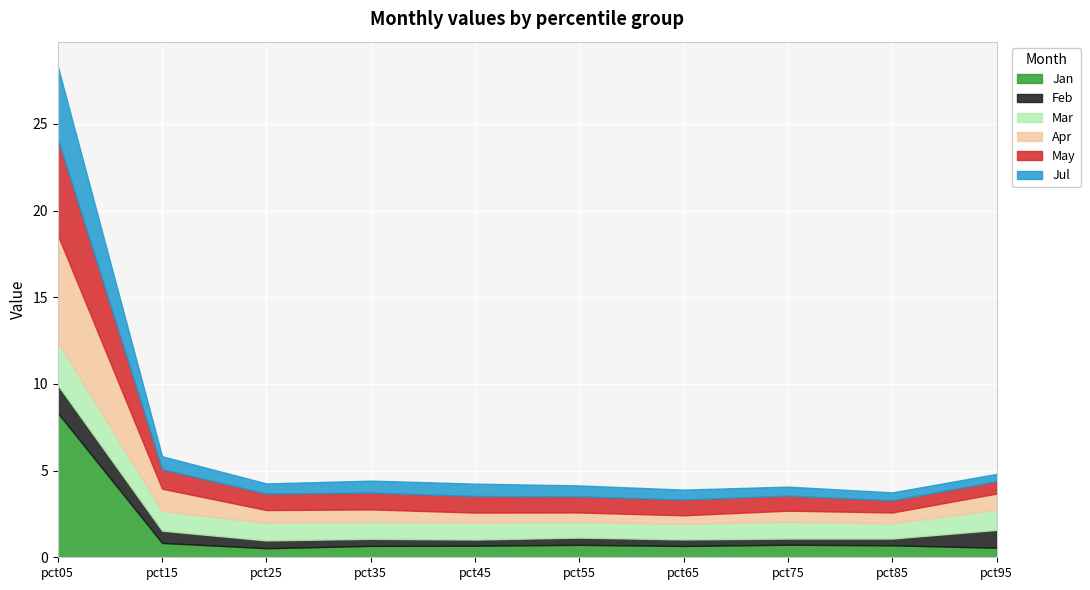

Reading left to right, transcribe all the data shown in this chart.

Jan: 8.3	0.8	0.5	0.7	0.7	0.7	0.7	0.7	0.7	0.6
Feb: 1.6	0.7	0.4	0.4	0.4	0.4	0.4	0.4	0.4	1.0
Mar: 2.5	1.1	1.0	1.0	1.0	0.9	0.9	1.0	0.9	1.2
Apr: 6.2	1.3	0.7	0.7	0.6	0.6	0.5	0.6	0.6	0.9
May: 5.5	1.1	0.9	1.0	1.0	0.9	0.9	0.9	0.7	0.7
Jul: 4.2	0.7	0.6	0.7	0.7	0.6	0.6	0.5	0.5	0.4